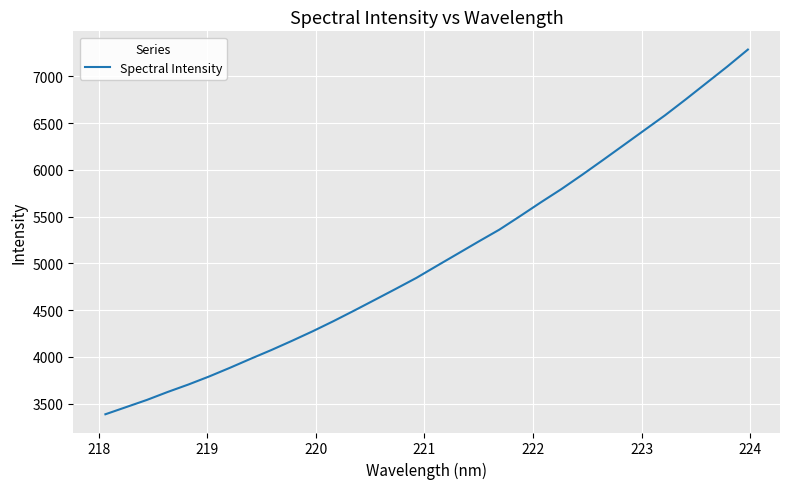

What is the greatest value displayed?

7285.2